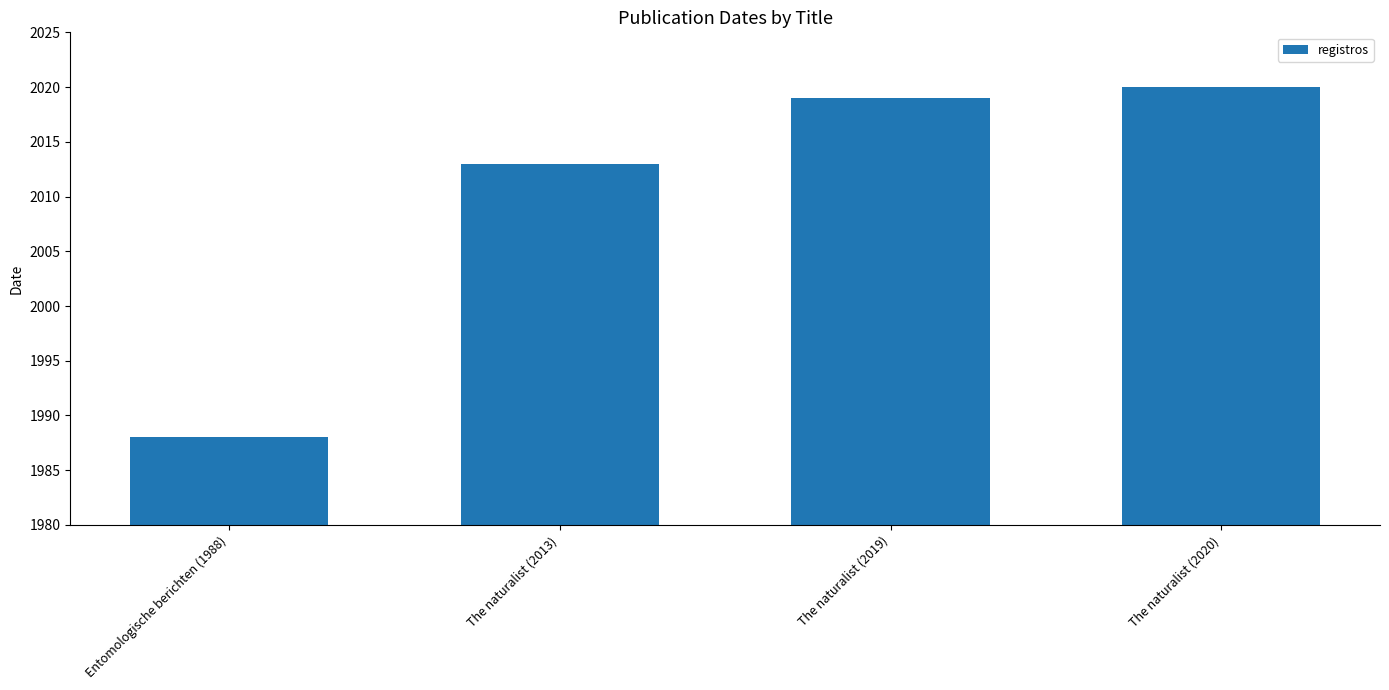

Approximately how many times larger is the value at The naturalist (2020) compared to The naturalist (2019)?

1.0